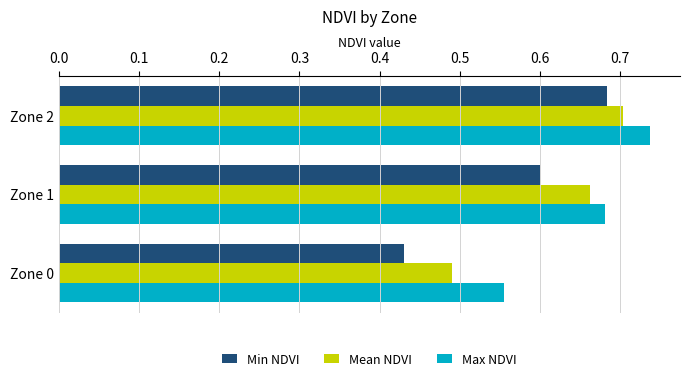

At which category does the chart reach its peak across all series?

Zone 2